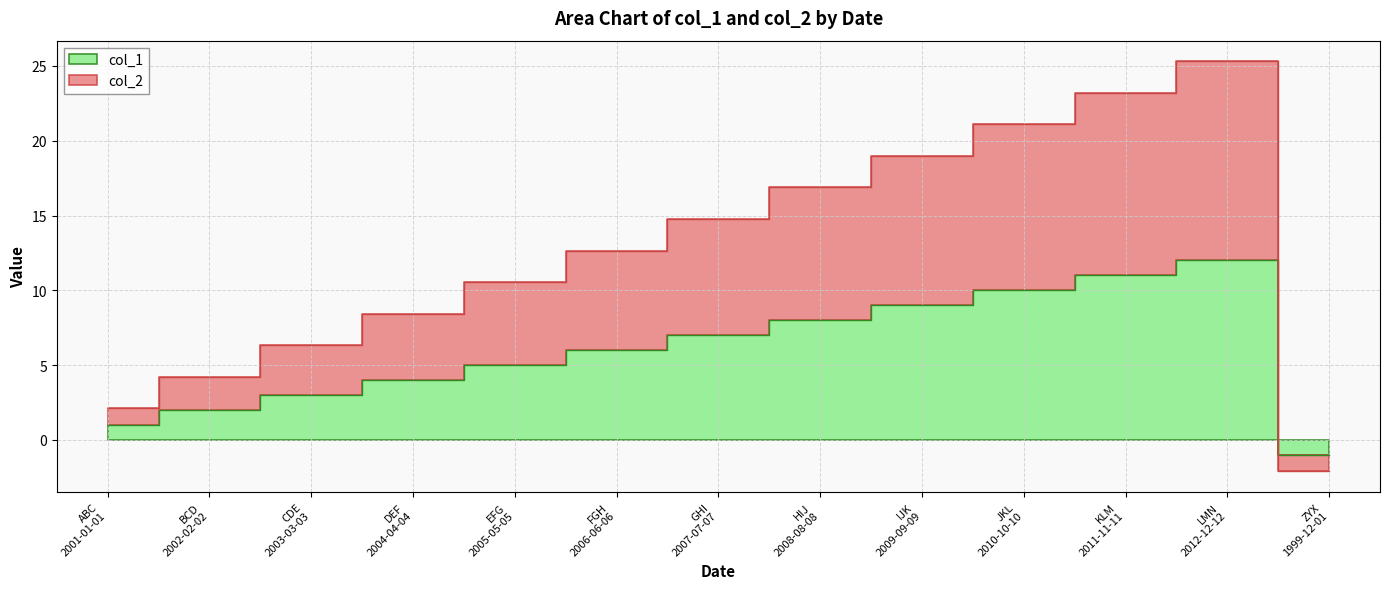

What is the label of the 2nd point from the left?

BCD
2002-02-02